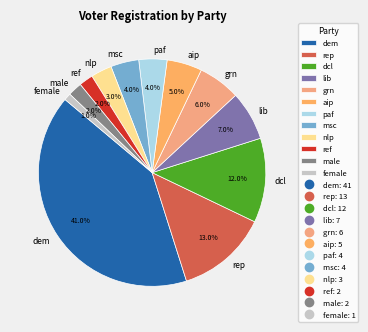

Combined, what portion of the pie is dcl and male?

14.0%